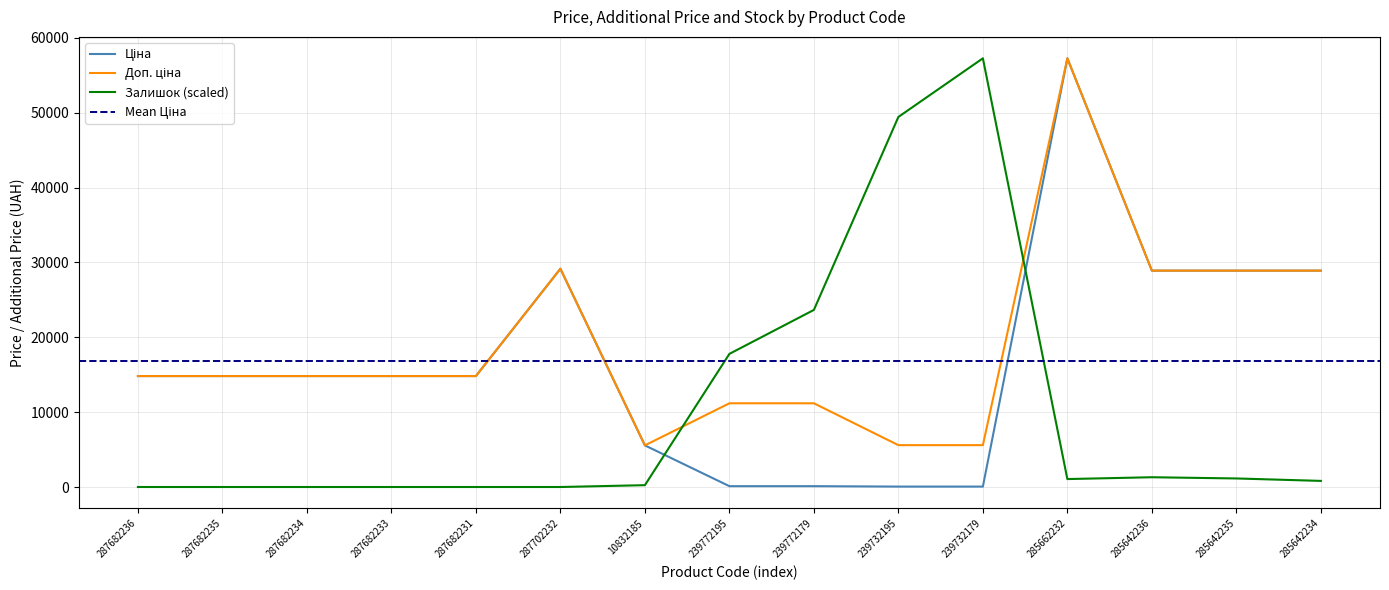

What is the label of the 2nd point from the left?

287682235